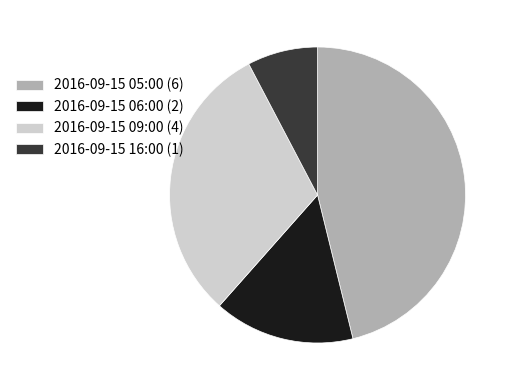

Combined, do 2016-09-15 09:00 (4) and 2016-09-15 05:00 (6) account for over 50%?

Yes